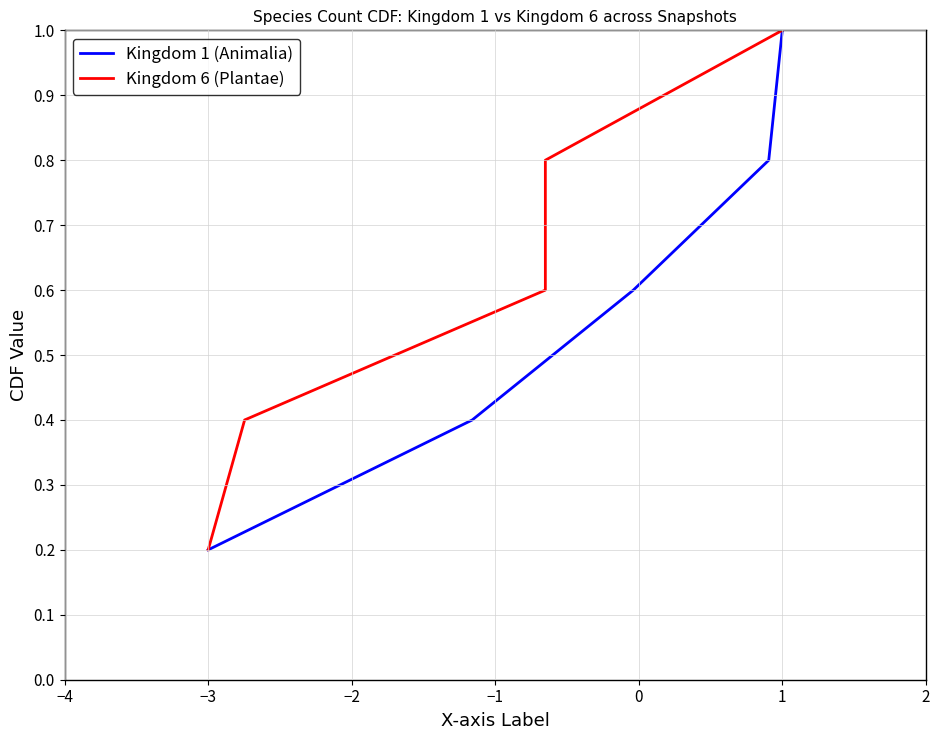

Which series has the widest spread of values?

Kingdom 1 (Animalia)